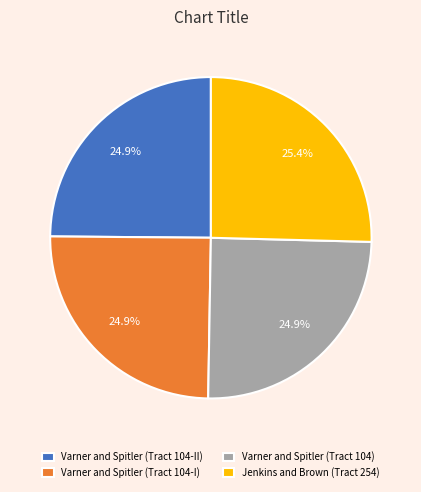

Is there any slice that represents more than half of the pie?

No